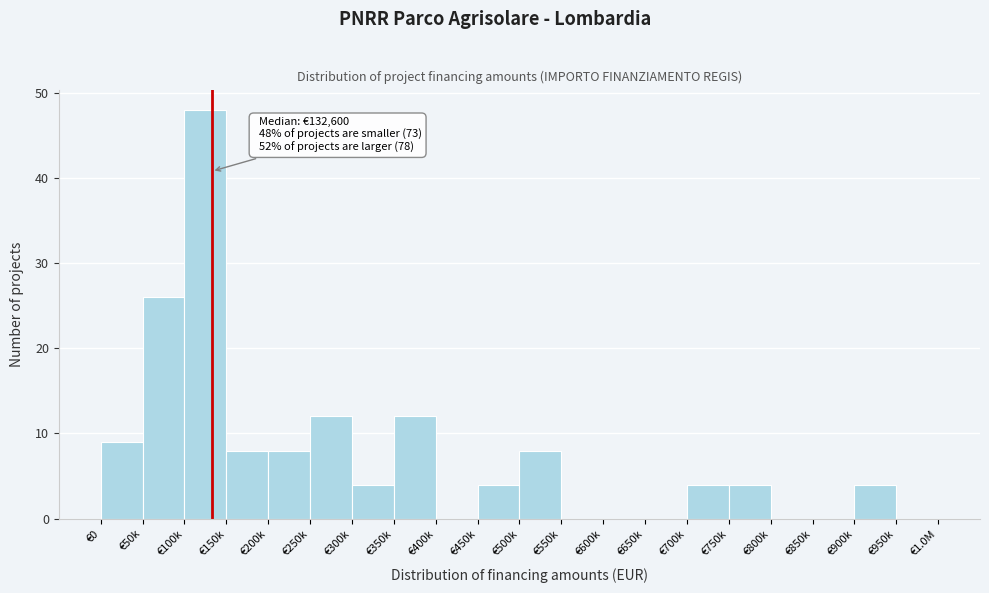

Reading left to right, what are all the values shown in this chart?

€0=9	€50k=26	€100k=48	€150k=8	€200k=8	€250k=12	€300k=4	€350k=12	€400k=0	€450k=4	€500k=8	€550k=0	€600k=0	€650k=0	€700k=4	€750k=4	€800k=0	€850k=0	€900k=4	€950k=0